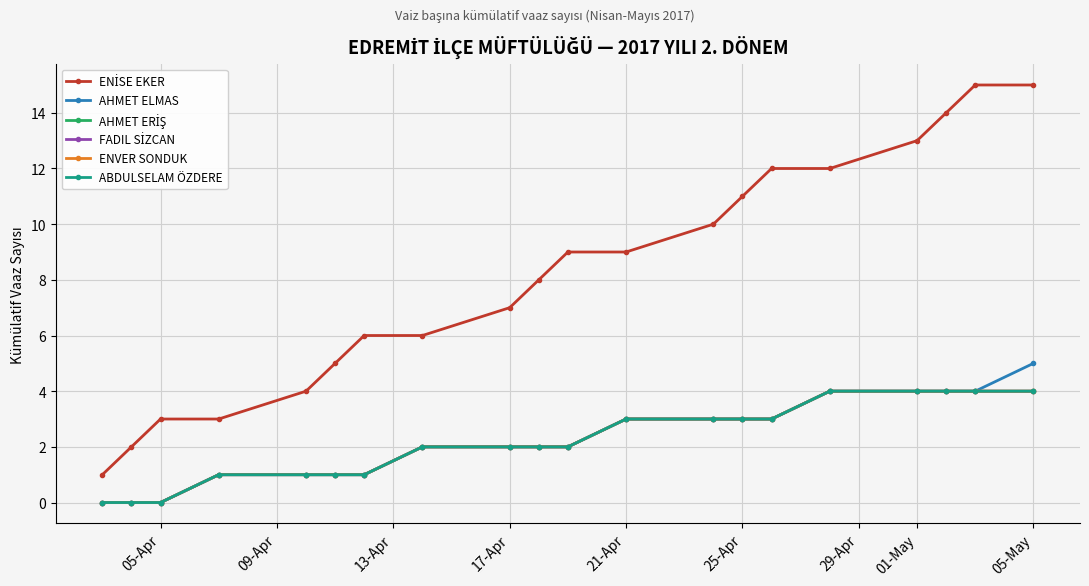

Which series has the widest spread of values?

ENİSE EKER